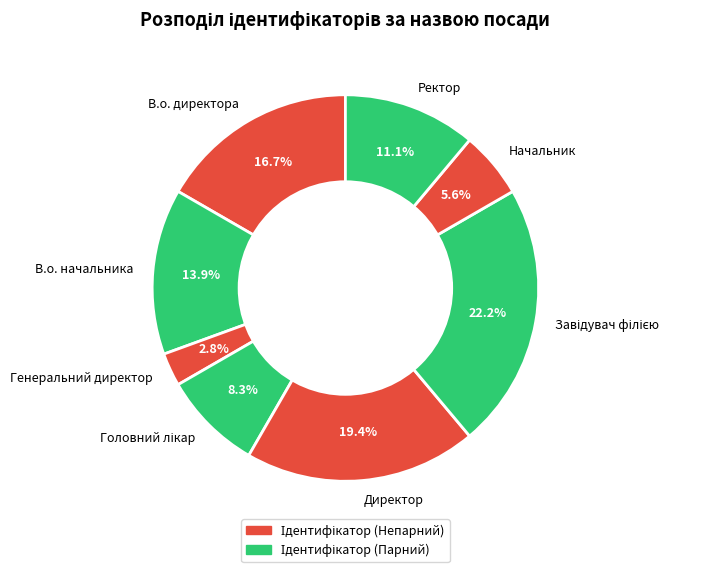

Combined, do Директор and Ректор account for over 50%?

No